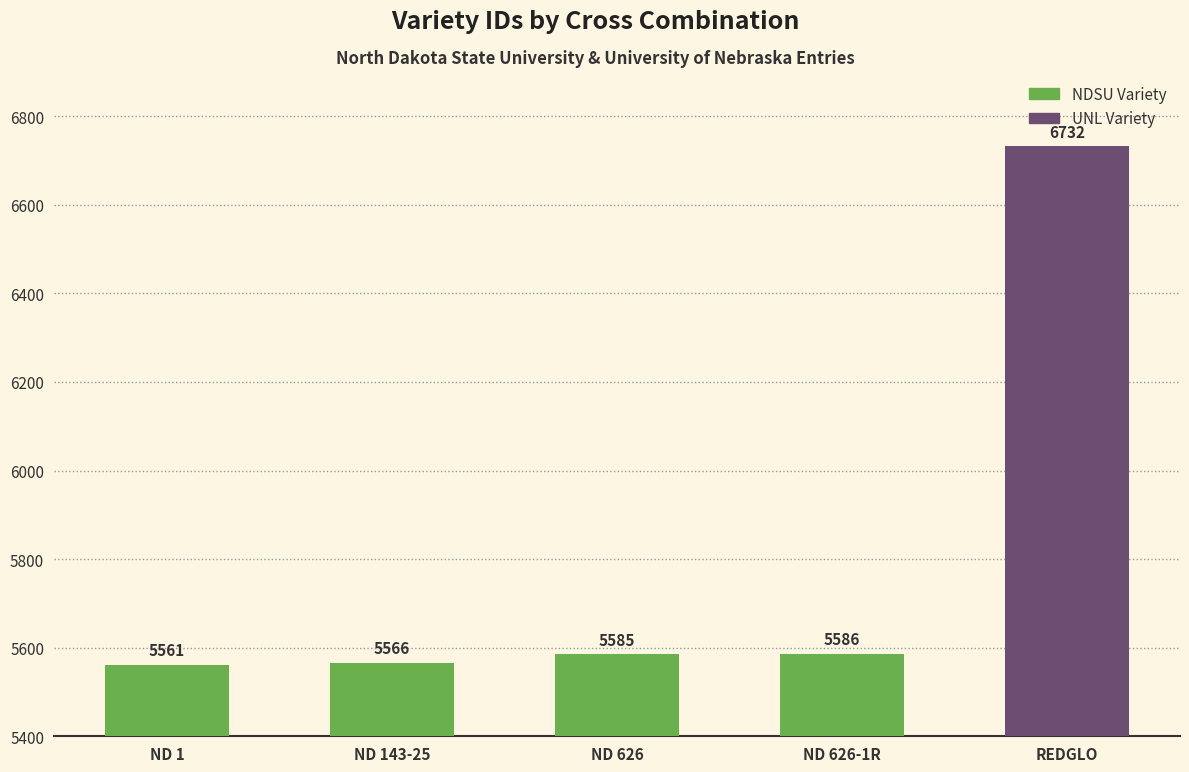

What is the sum of all values?

29030